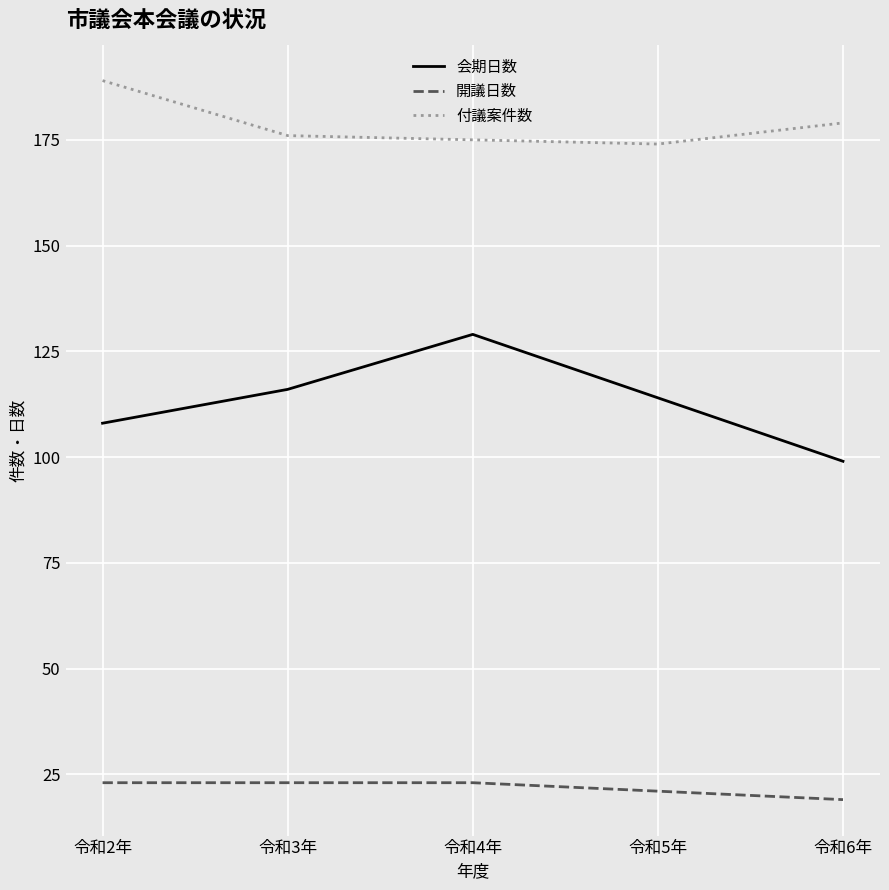

What is the maximum value shown in the chart?

189